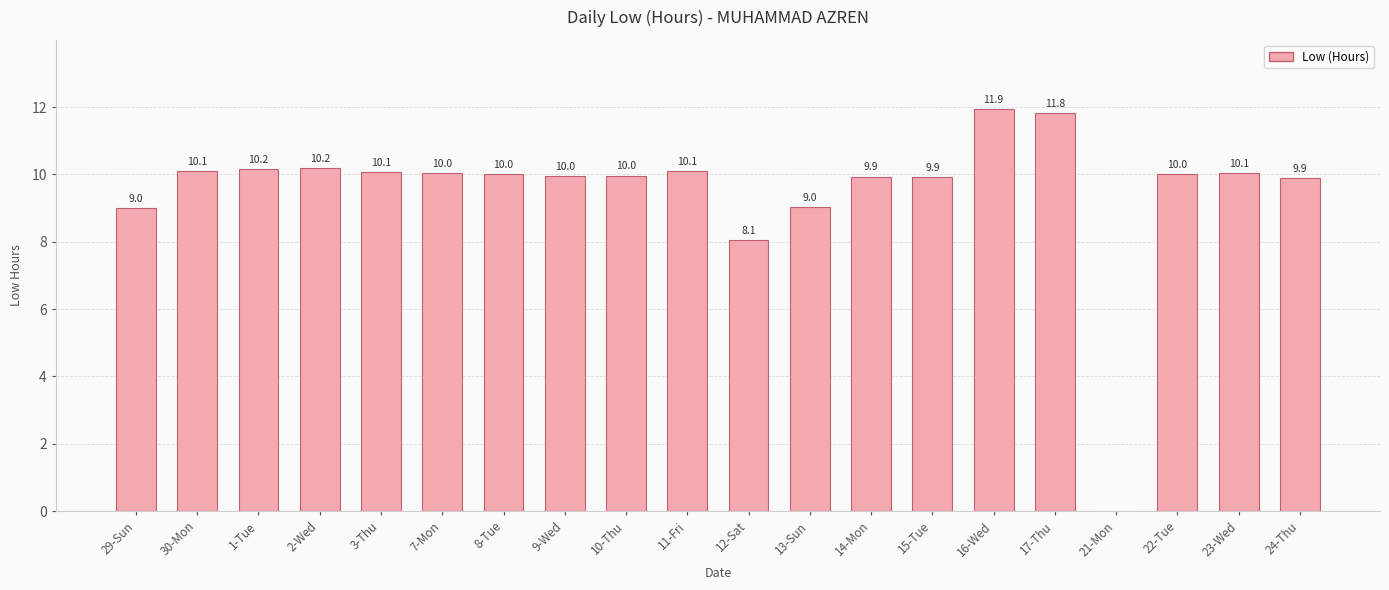

Which label corresponds to the largest value in the chart?

16-Wed